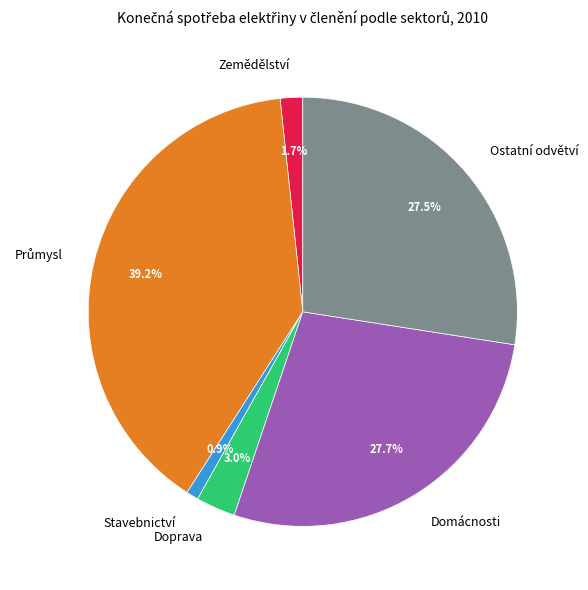

To the nearest percent, what percentage of the pie is Domácnosti?

28%